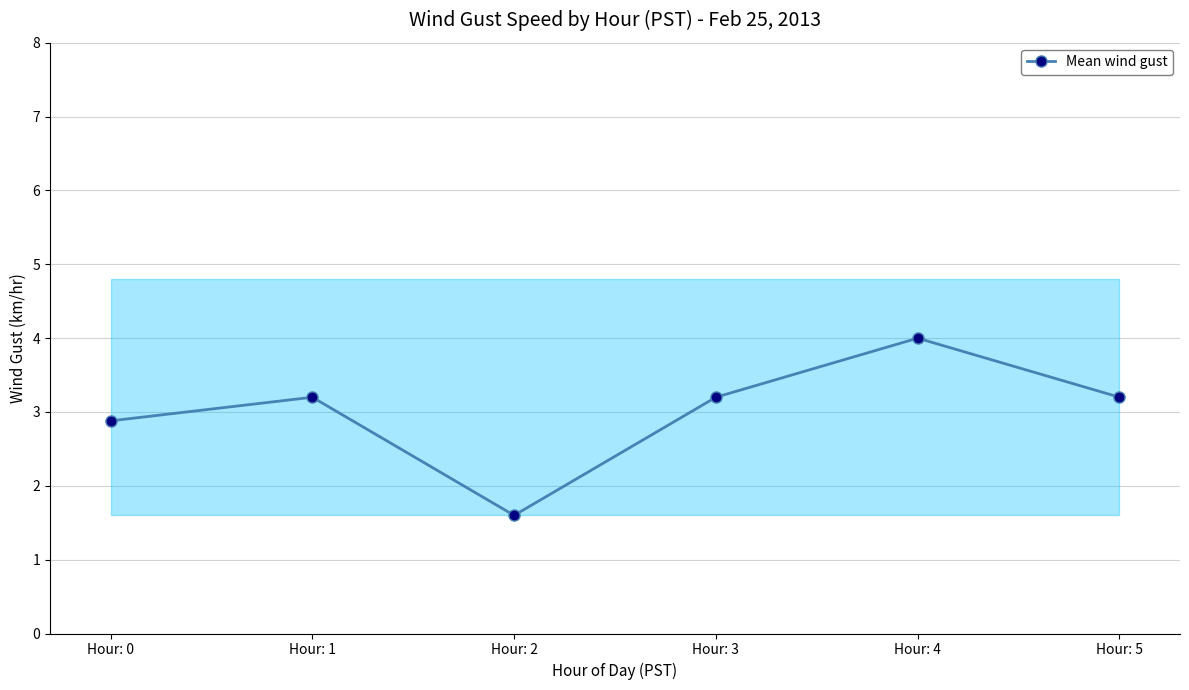

The value at Hour: 4 is 4.0. True or false?

True